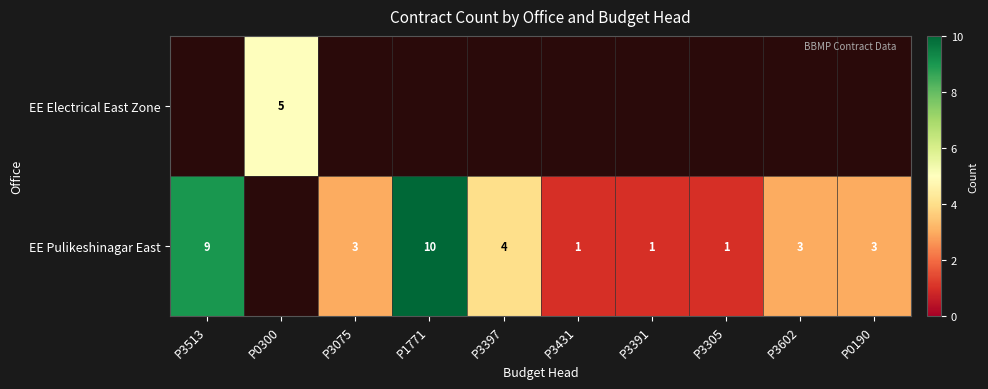

True or false: EE Pulikeshinagar East has a value of 2 at P1771.

False